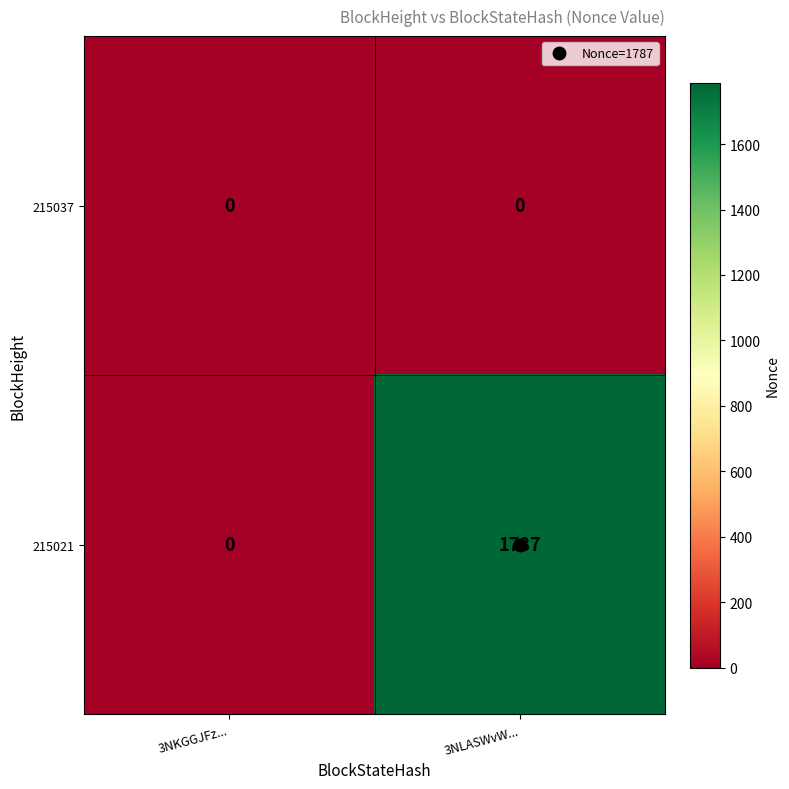

How many data points does each series have?

2